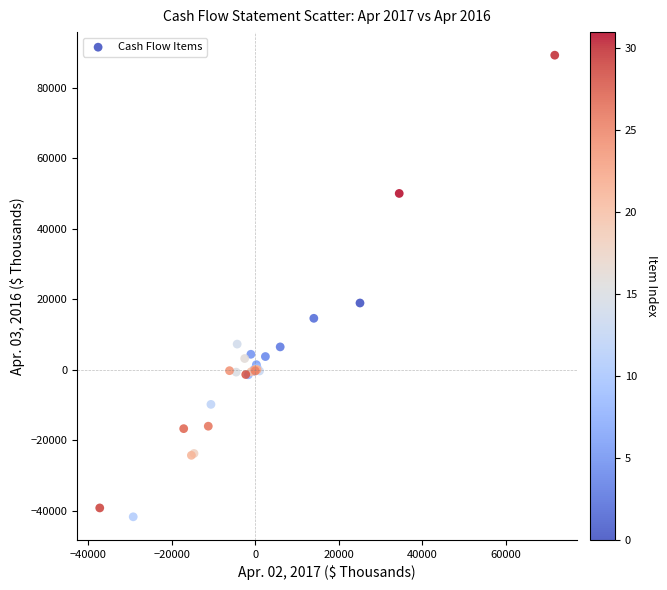

What Y value in the scatter plot is closest to 23734?

18912